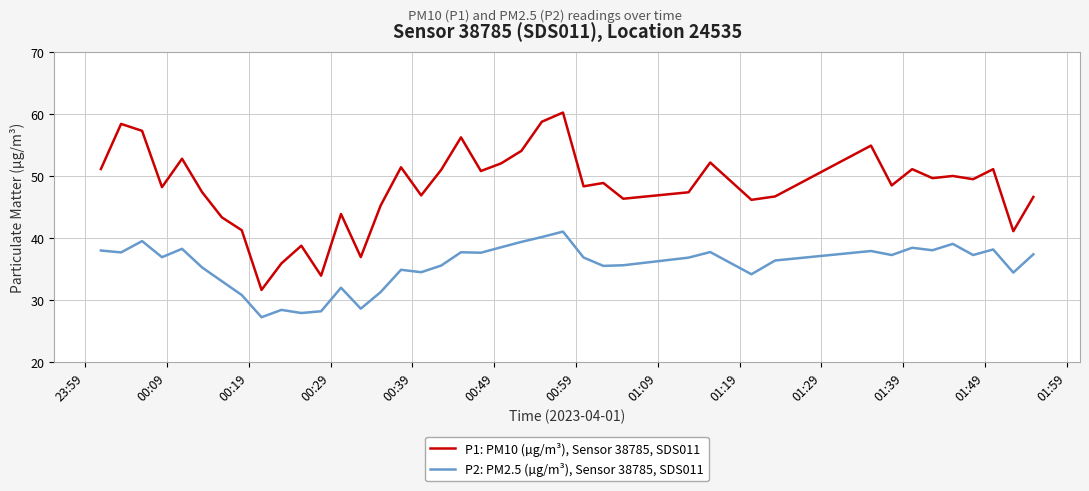

In P2: PM2.5 (µg/m³), Sensor 38785, SDS011, how many points are higher than both neighbors (excluding endpoints)?

12